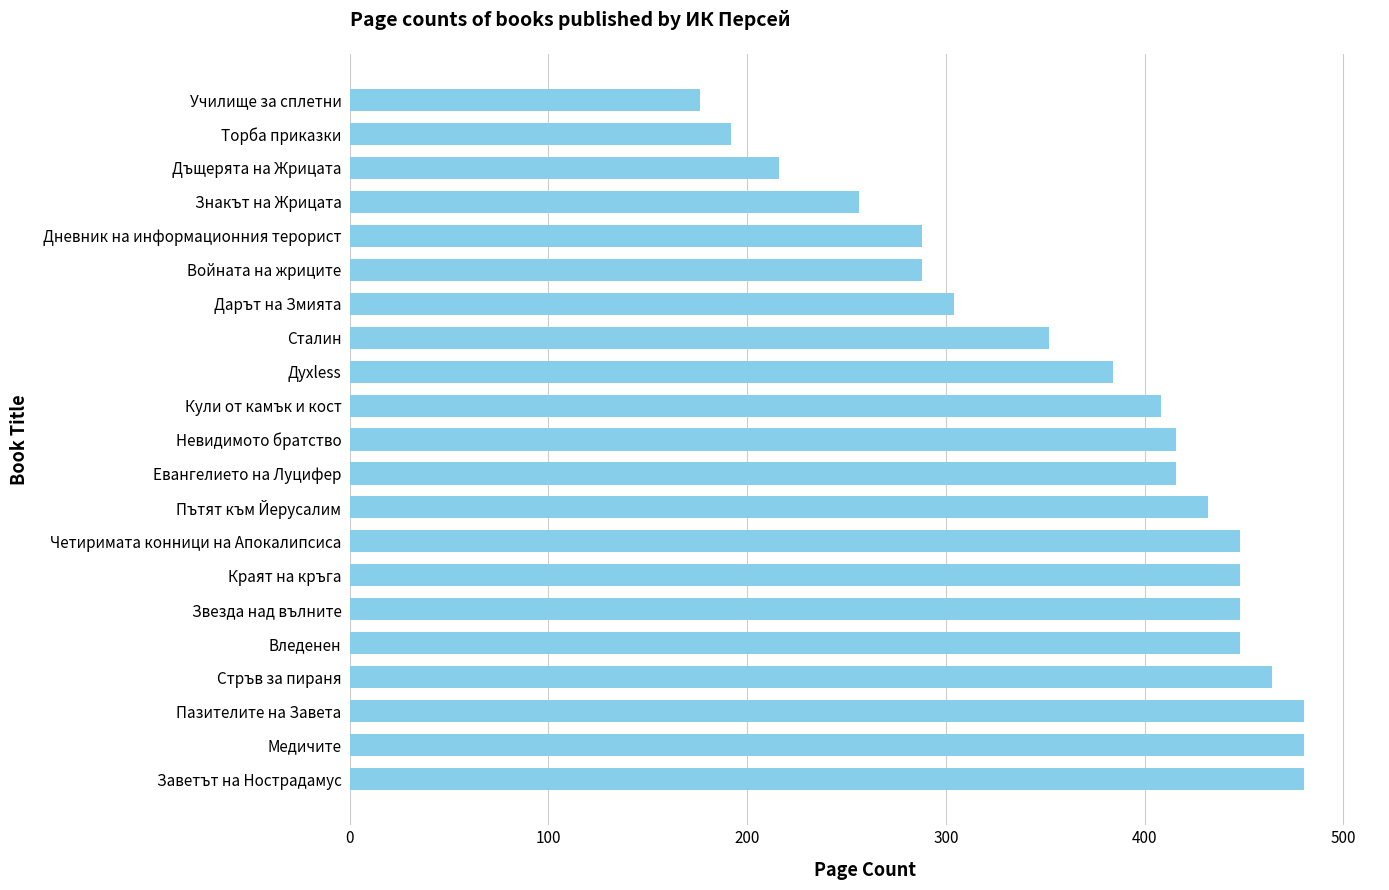

At which category does the chart reach its minimum across all series?

Училище за сплетни